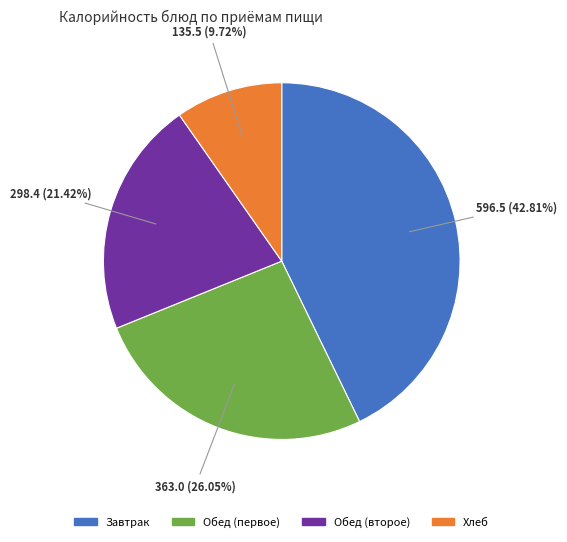

Is there any slice that represents more than half of the pie?

No